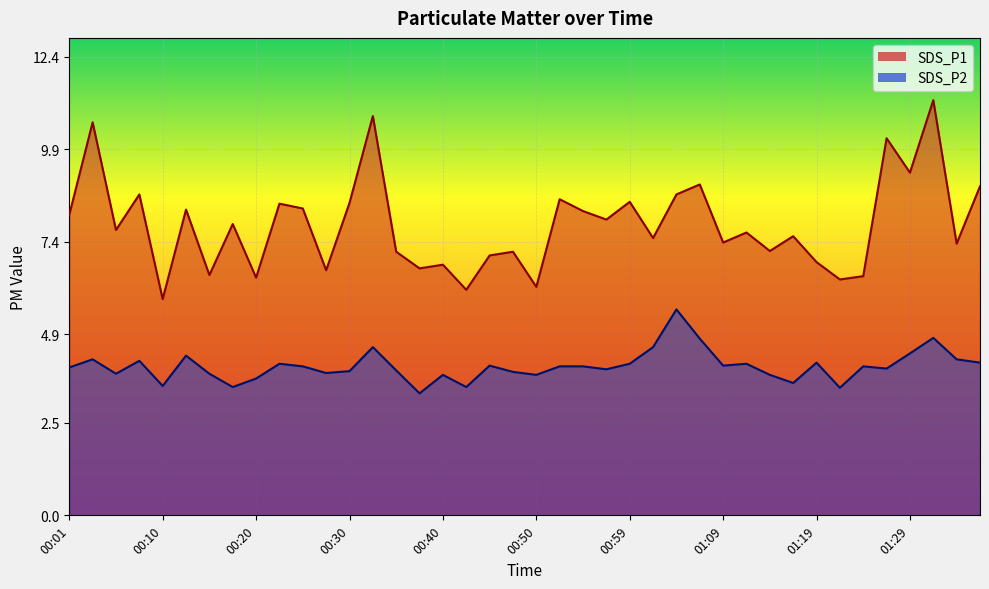

True or false: SDS_P1 has a value of 5.5 at 00:25.

False